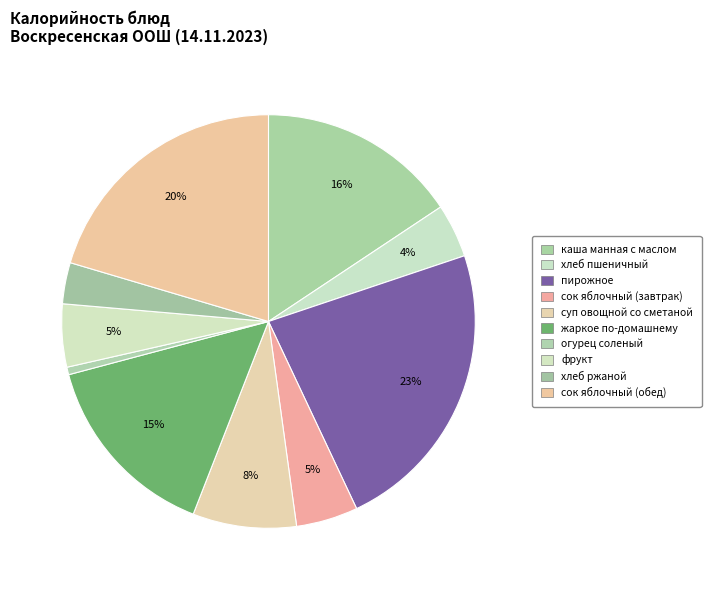

How many slices are in this pie chart?

10